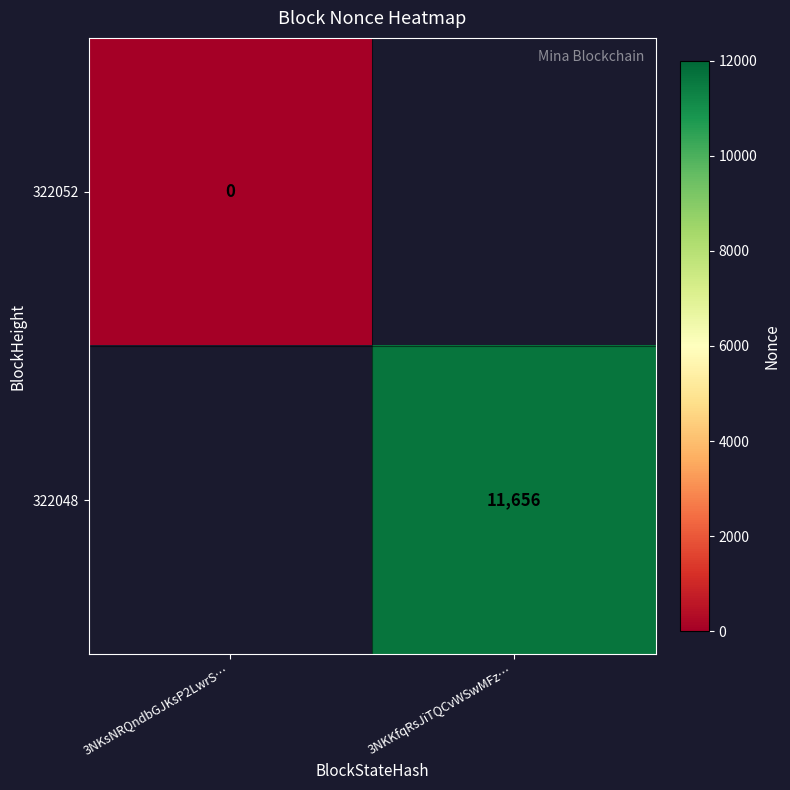

The 322048 series shows 7162.8 at 3NKKfqRsJiTQCvWSwMFz…. True or false?

False